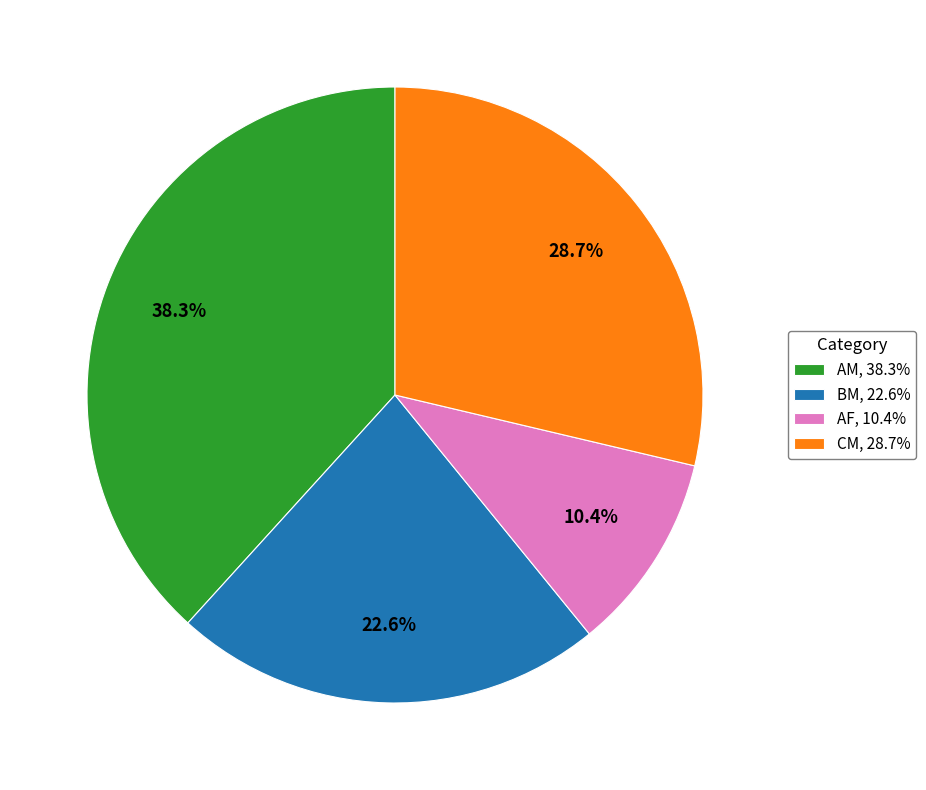

To the nearest percent, what percentage of the pie is AM?

38%